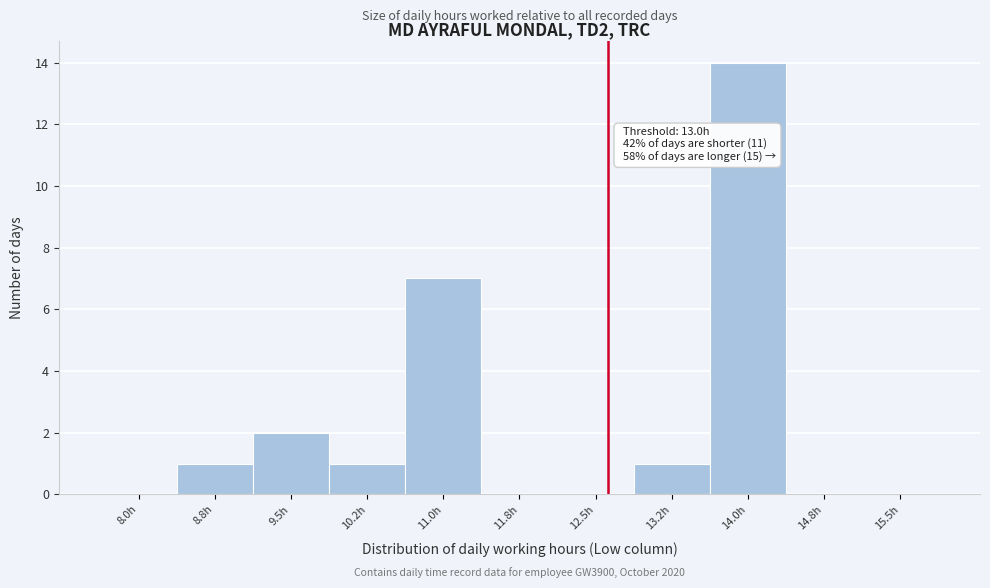

Reading right to left, what are all the values shown in this chart?

15.5h=0	14.8h=0	14.0h=14	13.2h=1	12.5h=0	11.8h=0	11.0h=7	10.2h=1	9.5h=2	8.8h=1	8.0h=0